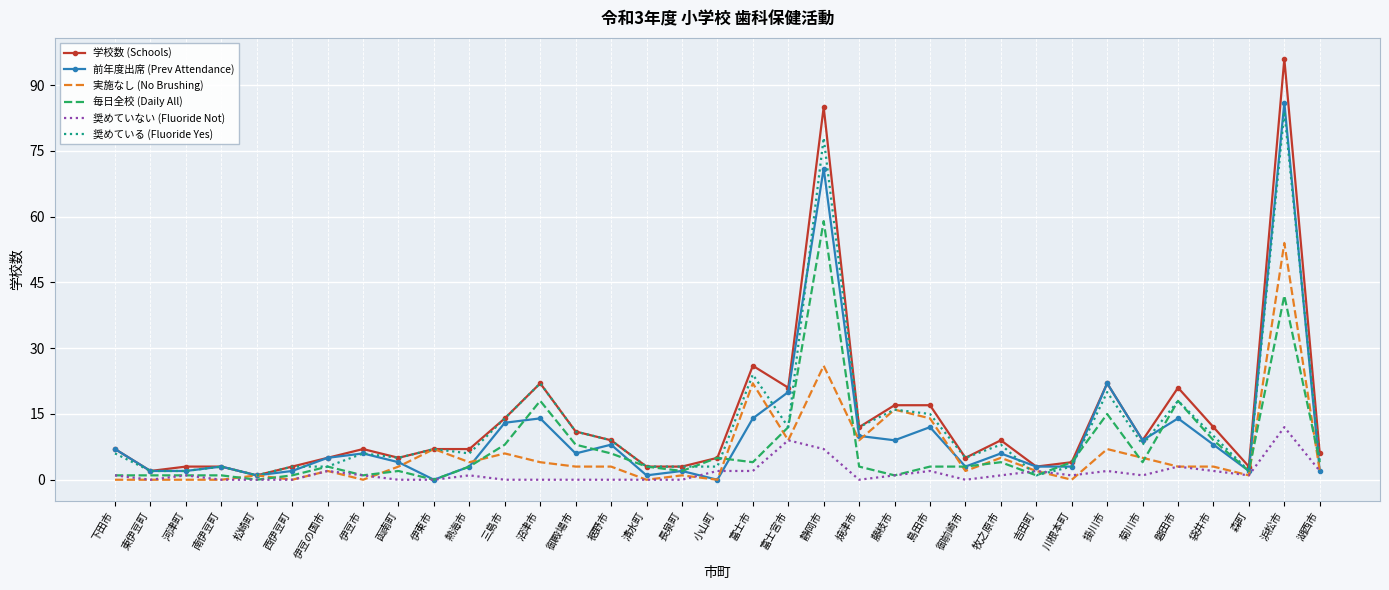

Reading left to right, what are all the values shown in this chart?

学校数 (Schools): 下田市=7	東伊豆町=2	河津町=3	南伊豆町=3	松崎町=1	西伊豆町=3	伊豆の国市=5	伊豆市=7	函南町=5	伊東市=7	熱海市=7	三島市=14	沼津市=22	御殿場市=11	裾野市=9	清水町=3	長泉町=3	小山町=5	富士市=26	富士宮市=21	静岡市=85	焼津市=12	藤枝市=17	島田市=17	御前崎市=5	牧之原市=9	吉田町=3	川根本町=4	掛川市=22	菊川市=9	磐田市=21	袋井市=12	森町=3	浜松市=96	湖西市=6
前年度出席 (Prev Attendance): 下田市=7	東伊豆町=2	河津町=2	南伊豆町=3	松崎町=1	西伊豆町=2	伊豆の国市=5	伊豆市=6	函南町=4	伊東市=0	熱海市=3	三島市=13	沼津市=14	御殿場市=6	裾野市=8	清水町=1	長泉町=2	小山町=0	富士市=14	富士宮市=20	静岡市=71	焼津市=10	藤枝市=9	島田市=12	御前崎市=3	牧之原市=6	吉田町=3	川根本町=3	掛川市=22	菊川市=9	磐田市=14	袋井市=8	森町=2	浜松市=86	湖西市=2
実施なし (No Brushing): 下田市=0	東伊豆町=0	河津町=0	南伊豆町=0	松崎町=1	西伊豆町=0	伊豆の国市=2	伊豆市=0	函南町=3	伊東市=7	熱海市=4	三島市=6	沼津市=4	御殿場市=3	裾野市=3	清水町=0	長泉町=1	小山町=0	富士市=22	富士宮市=9	静岡市=26	焼津市=9	藤枝市=16	島田市=14	御前崎市=2	牧之原市=5	吉田町=2	川根本町=0	掛川市=7	菊川市=5	磐田市=3	袋井市=3	森町=1	浜松市=54	湖西市=2
毎日全校 (Daily All): 下田市=1	東伊豆町=1	河津町=1	南伊豆町=1	松崎町=0	西伊豆町=1	伊豆の国市=3	伊豆市=1	函南町=2	伊東市=0	熱海市=3	三島市=8	沼津市=18	御殿場市=8	裾野市=6	清水町=3	長泉町=2	小山町=5	富士市=4	富士宮市=12	静岡市=59	焼津市=3	藤枝市=1	島田市=3	御前崎市=3	牧之原市=4	吉田町=1	川根本町=4	掛川市=15	菊川市=4	磐田市=18	袋井市=9	森町=2	浜松市=42	湖西市=4
奨めていない (Fluoride Not): 下田市=1	東伊豆町=0	河津町=1	南伊豆町=0	松崎町=0	西伊豆町=0	伊豆の国市=2	伊豆市=1	函南町=0	伊東市=0	熱海市=1	三島市=0	沼津市=0	御殿場市=0	裾野市=0	清水町=0	長泉町=0	小山町=2	富士市=2	富士宮市=9	静岡市=7	焼津市=0	藤枝市=1	島田市=2	御前崎市=0	牧之原市=1	吉田町=2	川根本町=1	掛川市=2	菊川市=1	磐田市=3	袋井市=2	森町=1	浜松市=12	湖西市=2
奨めている (Fluoride Yes): 下田市=6	東伊豆町=2	河津町=2	南伊豆町=3	松崎町=1	西伊豆町=3	伊豆の国市=3	伊豆市=6	函南町=5	伊東市=7	熱海市=6	三島市=14	沼津市=22	御殿場市=11	裾野市=9	清水町=3	長泉町=3	小山町=3	富士市=24	富士宮市=12	静岡市=78	焼津市=12	藤枝市=16	島田市=15	御前崎市=5	牧之原市=8	吉田町=1	川根本町=3	掛川市=20	菊川市=8	磐田市=18	袋井市=10	森町=2	浜松市=84	湖西市=4